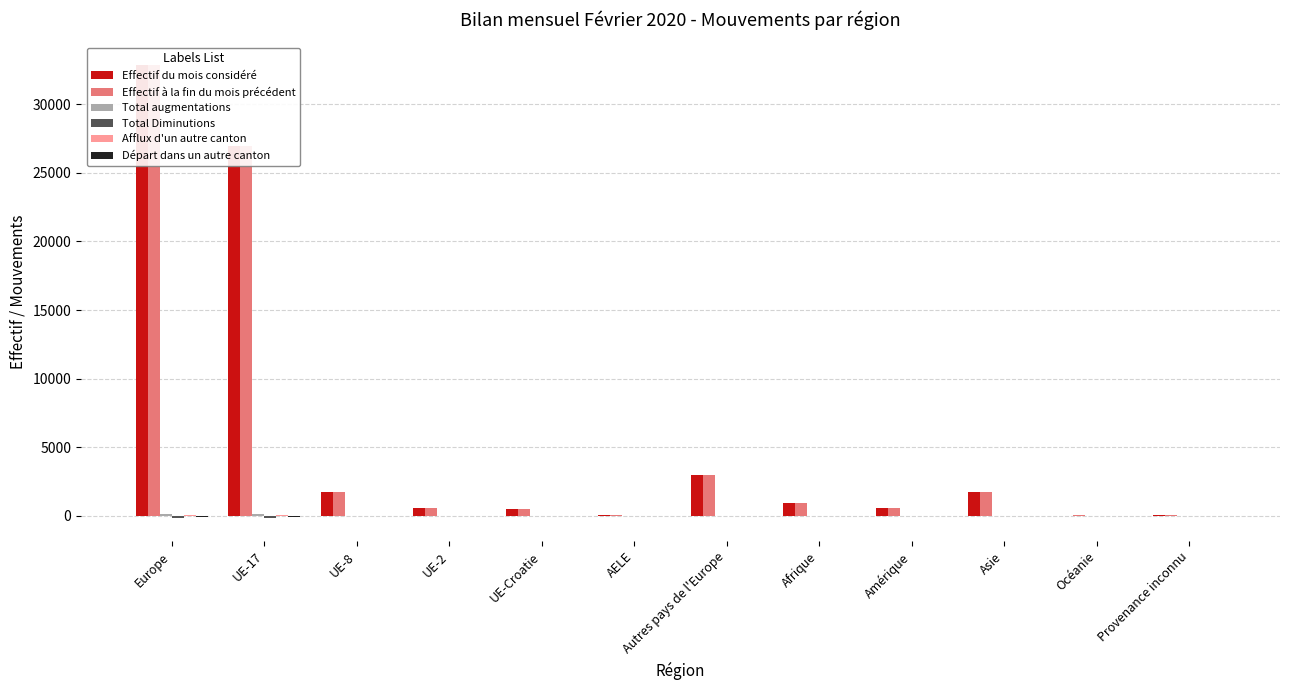

How many series are shown in this chart?

6